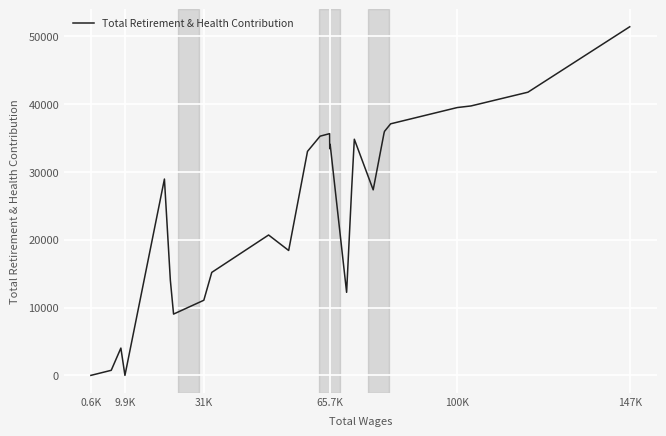

What is the difference between the maximum and minimum values?

51392